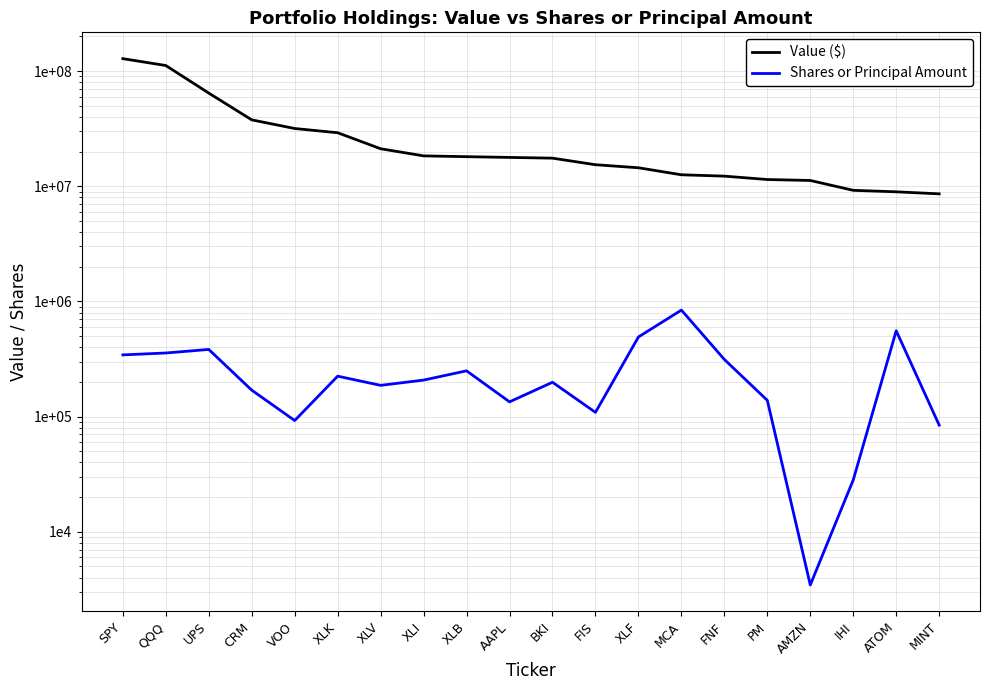

What are all the series names shown in the legend?

Value ($), Shares or Principal Amount